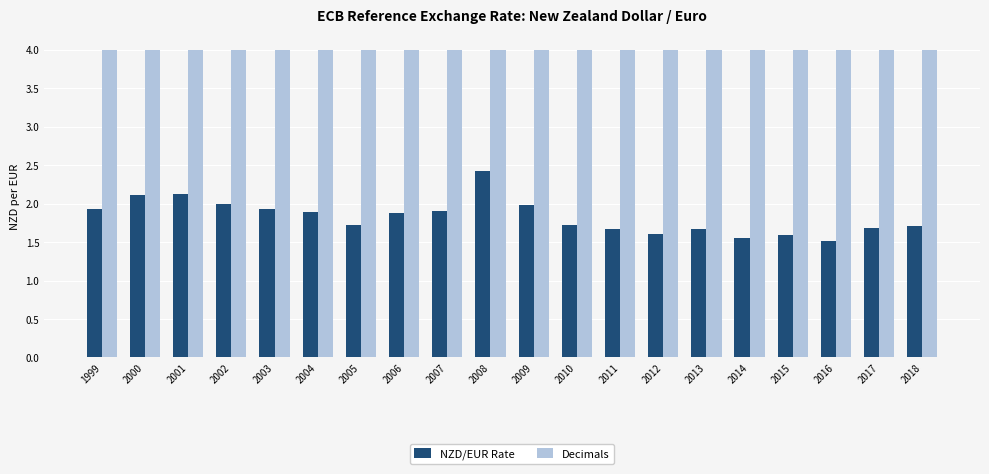

What is the spread (max minus min) of values at 2011?

2.3